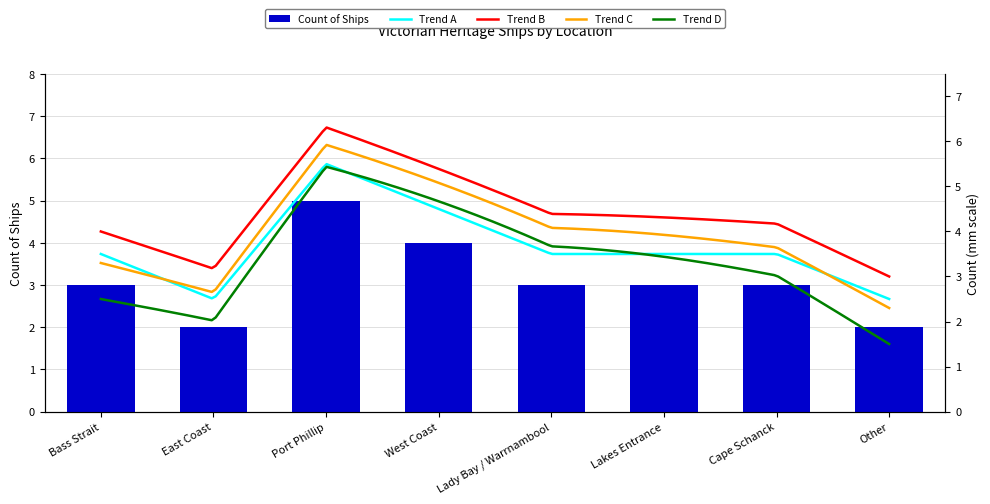

Which category has the lowest value across all series?

East Coast